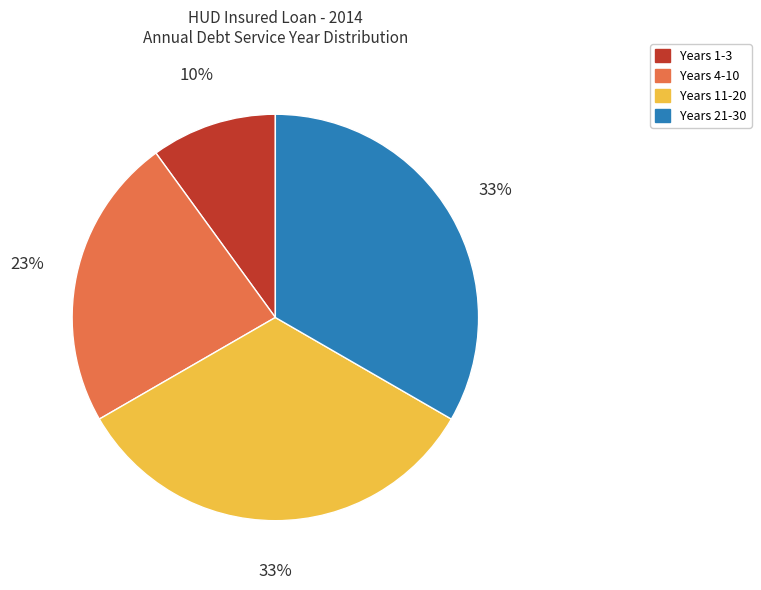

What is the smallest slice in the pie chart?

Years 1-3